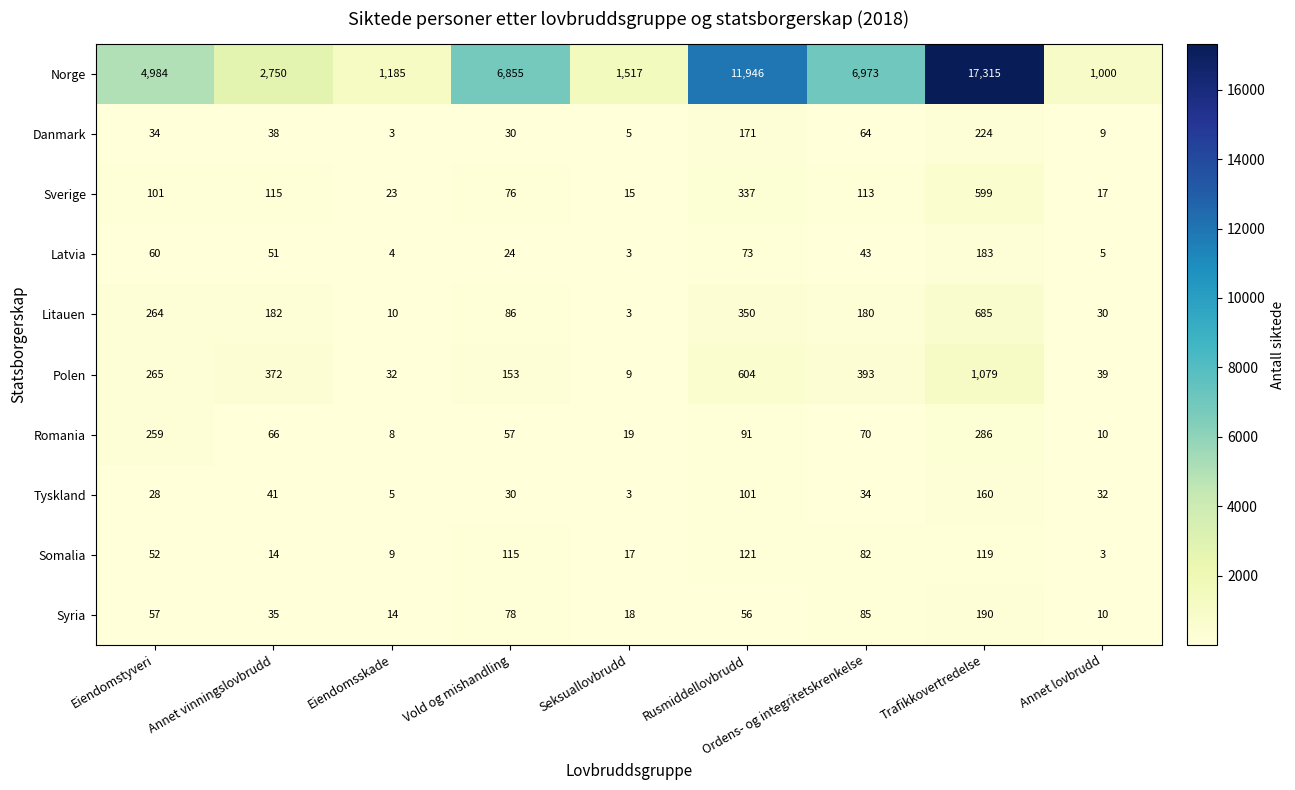

Rank the series by their maximum value, from lowest to highest.

Somalia, Tyskland, Latvia, Syria, Danmark, Romania, Sverige, Litauen, Polen, Norge